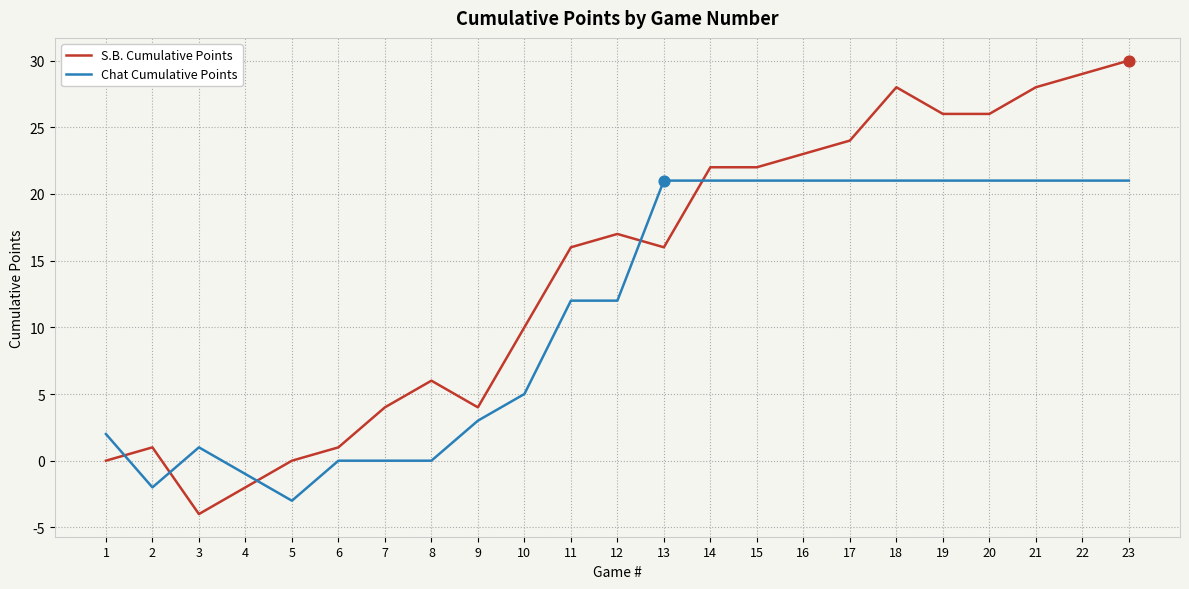

At how many categories does at least one series exceed 13?

13